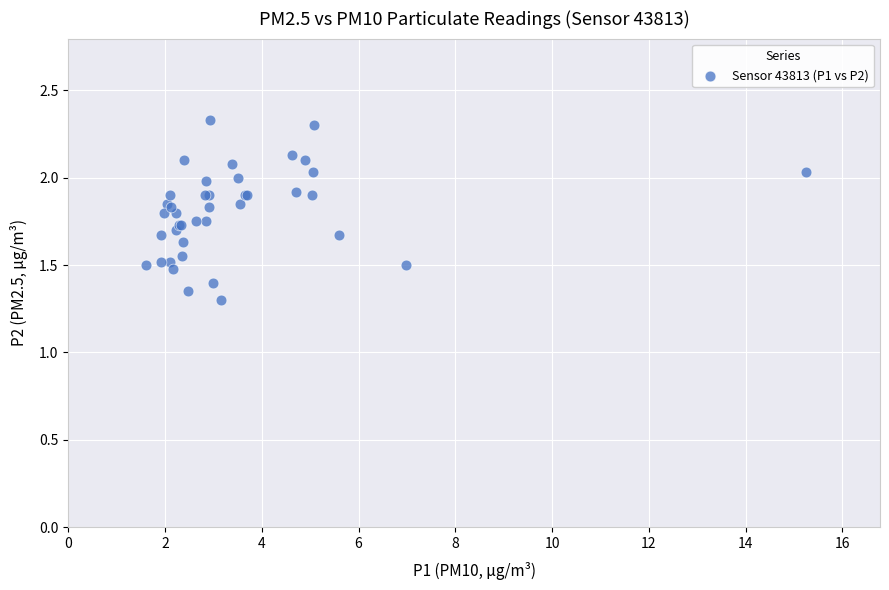

What Y value in the scatter plot is closest to 1?

1.3